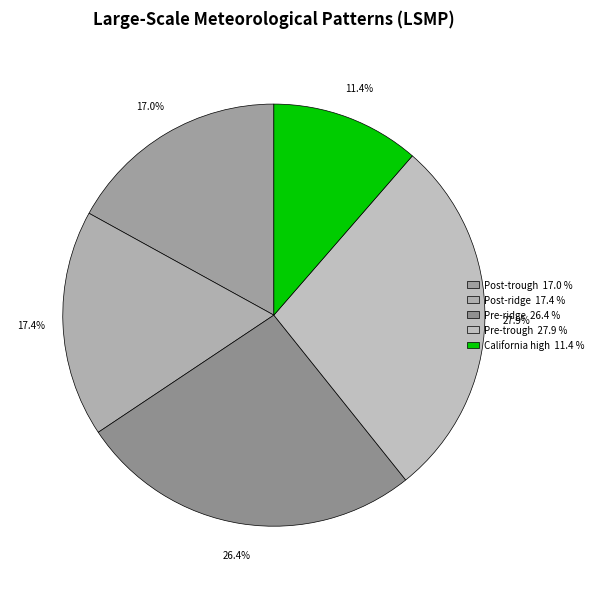

What is the ratio of the value at Post-trough to the value at Post-ridge?

1.0